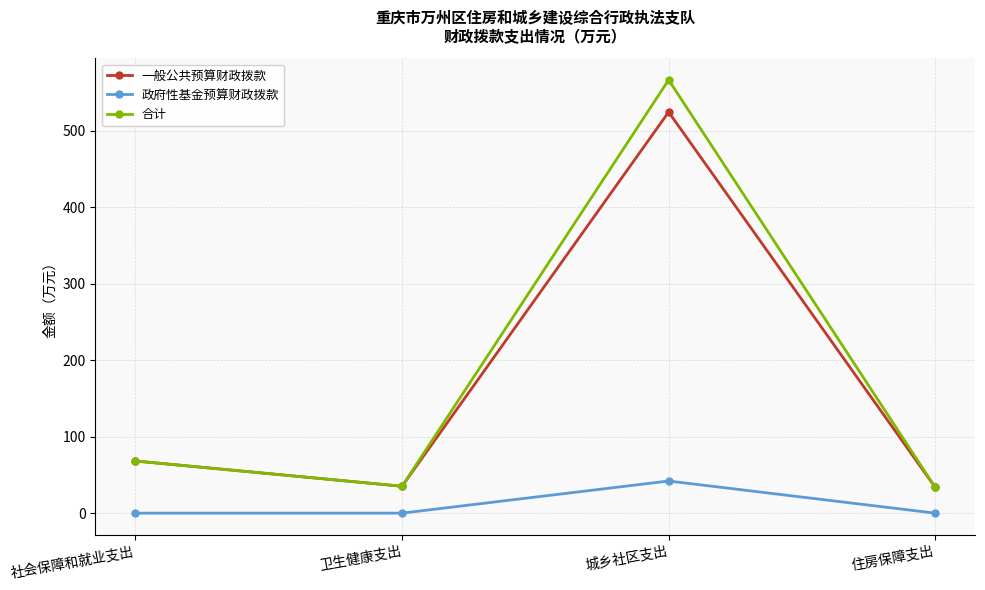

What is the label of the 4th point from the right?

社会保障和就业支出